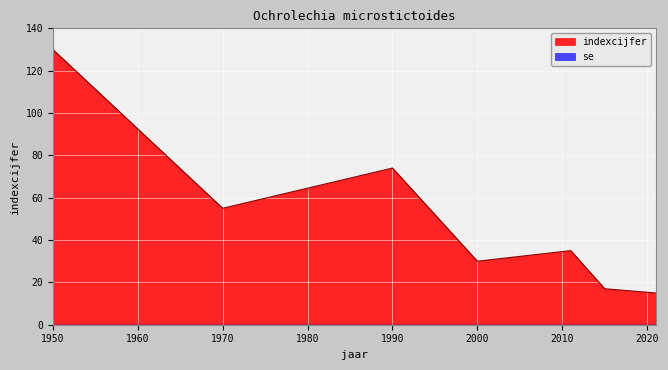

How many points are lower than both their immediate neighbors (excluding endpoints)?

2